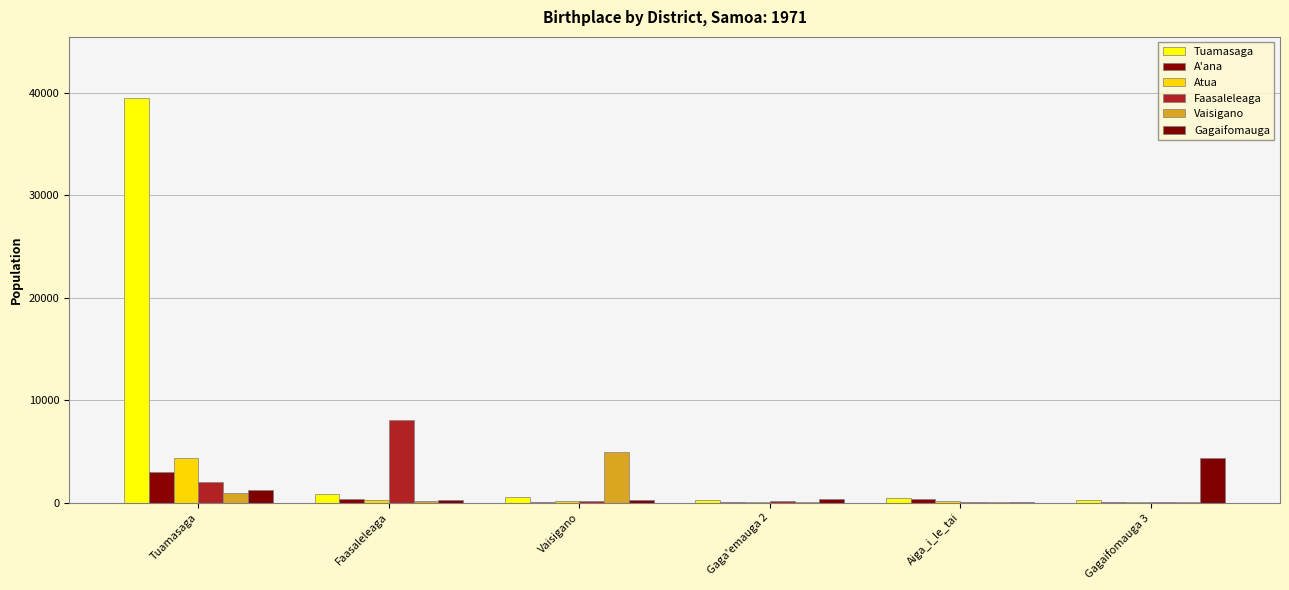

How many data points does each series have?

6